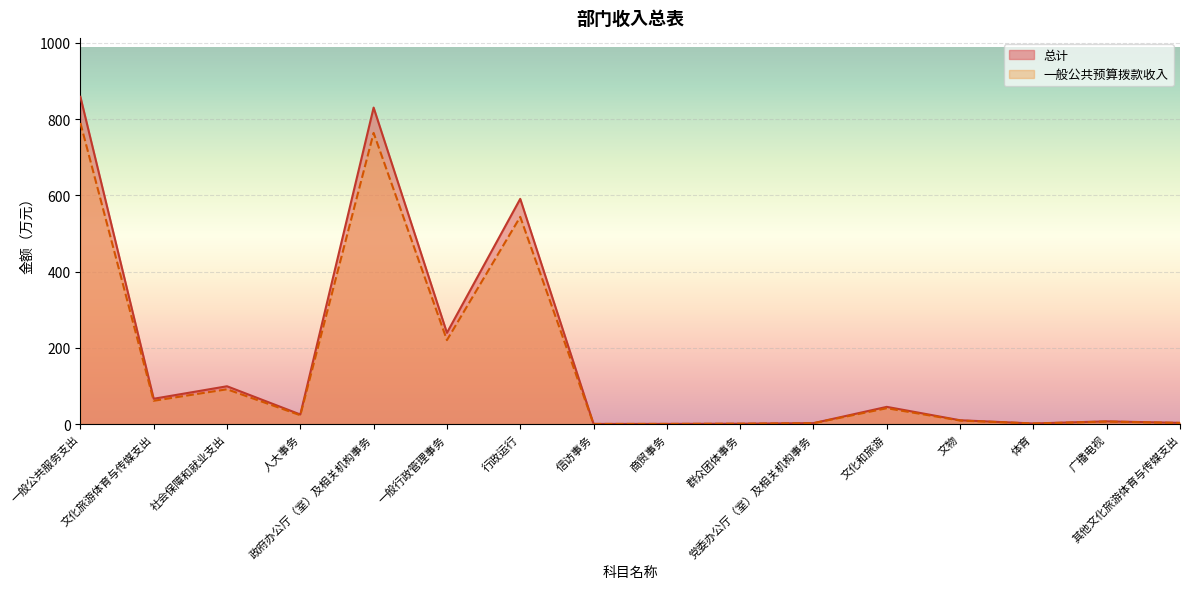

Which has a higher value, 其他文化旅游体育与传媒支出 or 一般行政管理事务?

一般行政管理事务